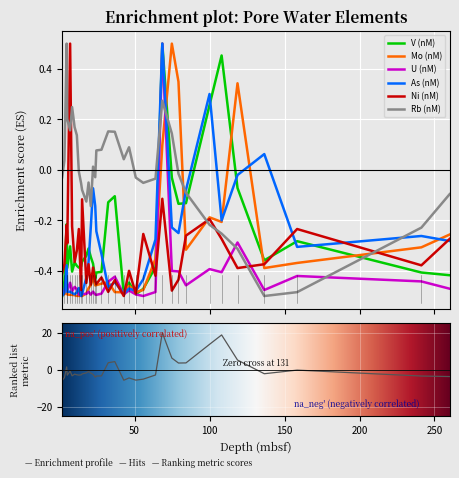

Where do Mo (nM) and Rb (nM) first cross each other?

68.47 and 74.83